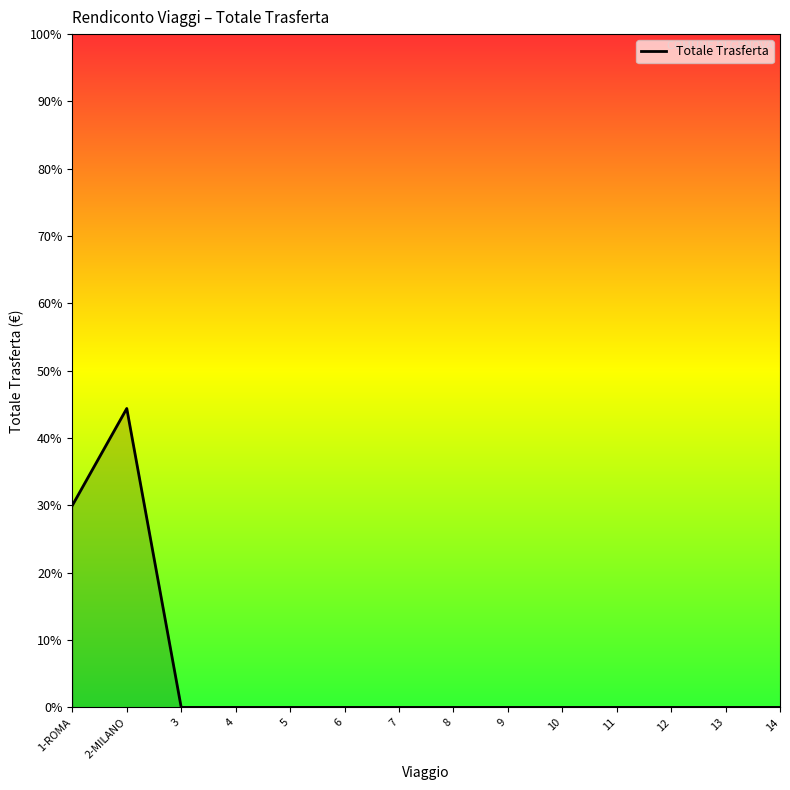

Which category has the highest value across all series?

2-MILANO